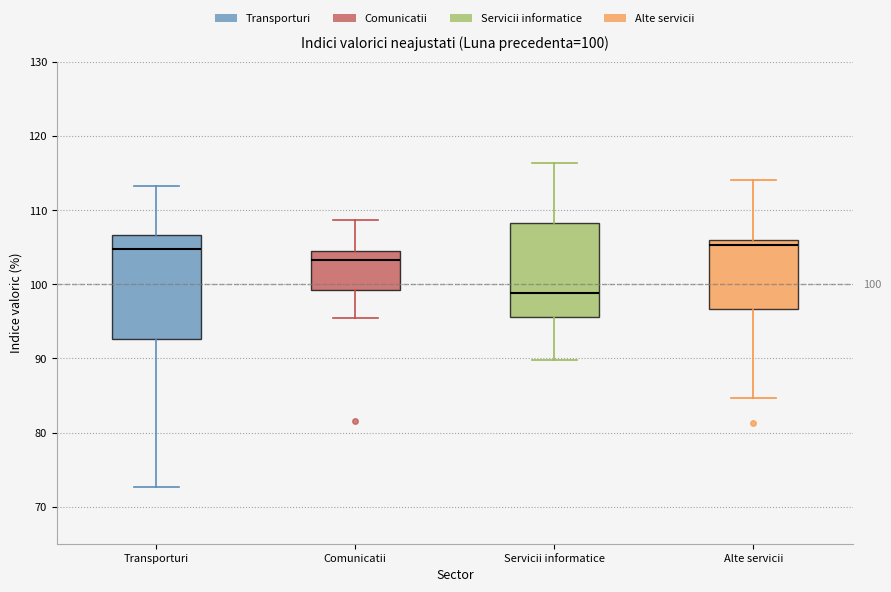

Comparing the boxes themselves (not the whiskers), which one is the tallest?

Transporturi